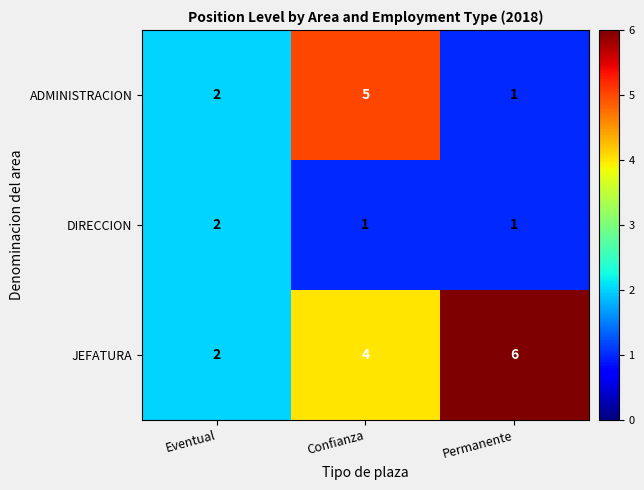

What is the difference between the ADMINISTRACION values at Eventual and Confianza?

3